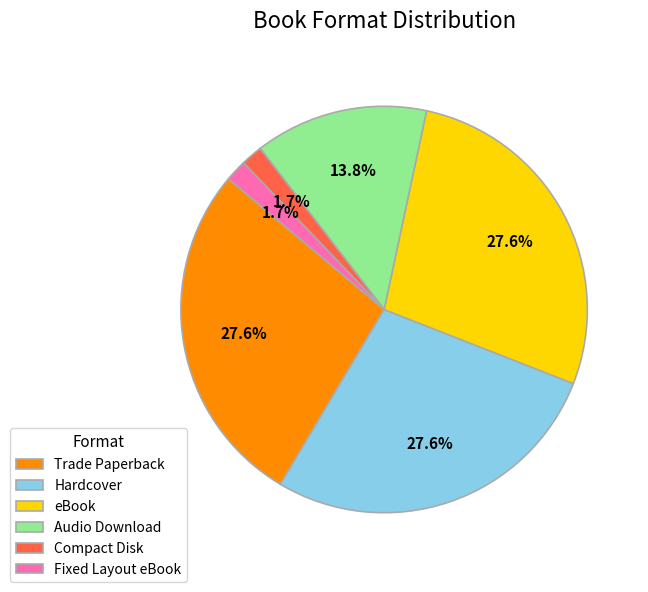

What portion of the pie excludes Hardcover?

72.4%